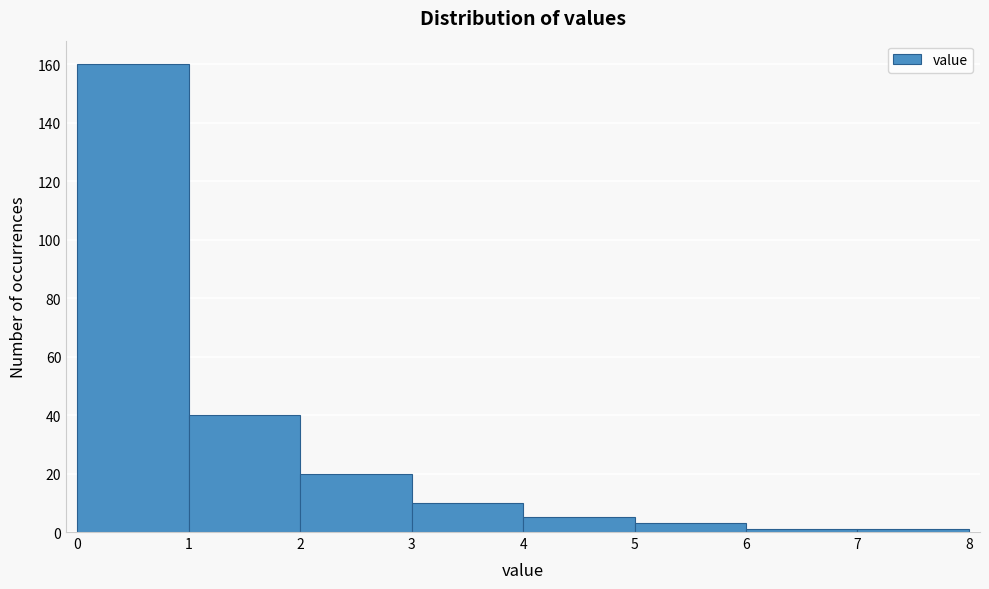

Reading left to right, transcribe this chart: for each bar, give the range it covers on the x-axis and its height. The values are not printed on the chart, so give them approximately, as read against the axis.

0 to 1: 160
1 to 2: 40
2 to 3: 20
3 to 4: 10
4 to 5: 6
5 to 6: 4
6 to 7: under 2
7 to 8: under 2